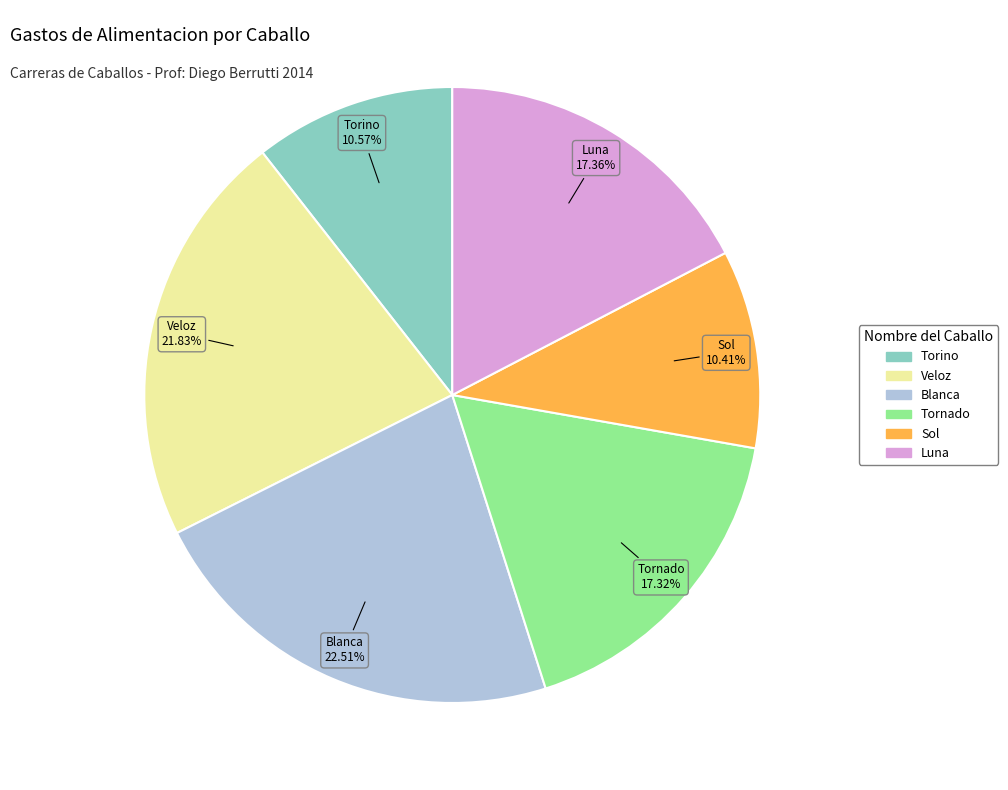

Does Sol account for over 50% of the chart?

No